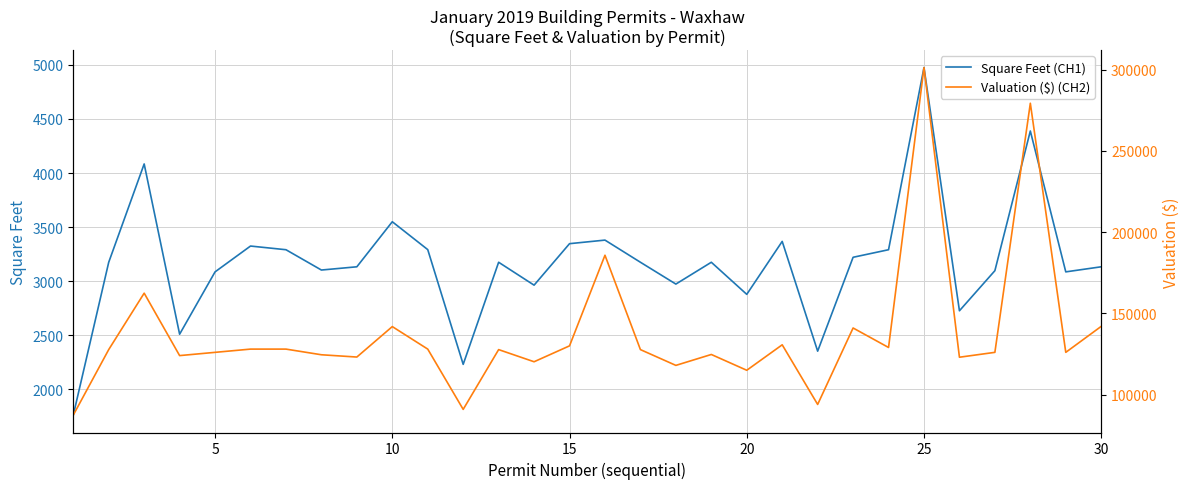

What is the difference between the highest and lowest values at 25?

124676